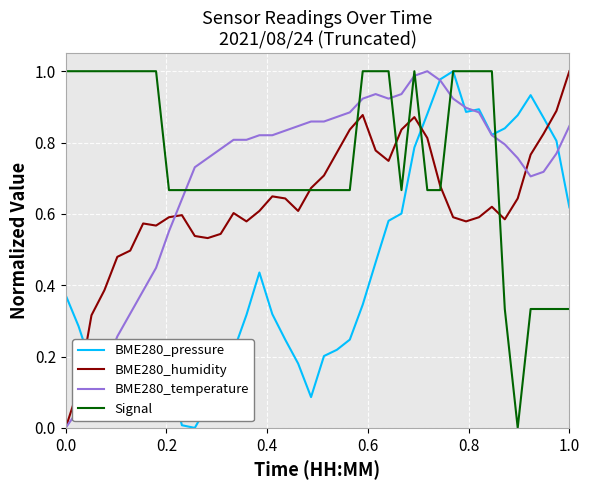

How many times do BME280_humidity and BME280_pressure cross each other?

3